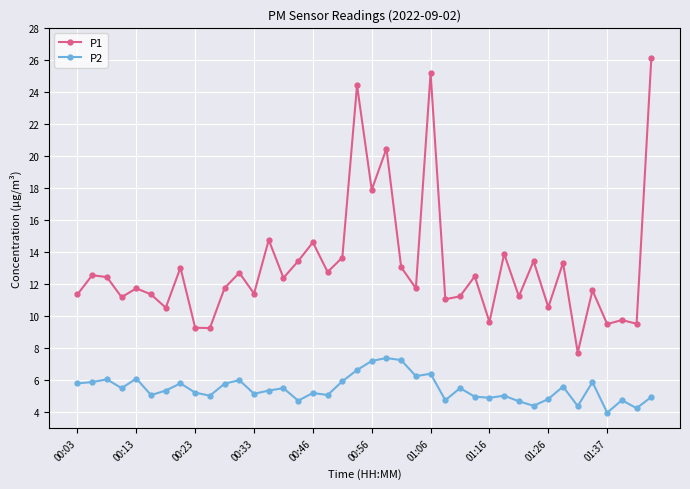

Which series has the widest spread of values?

P1